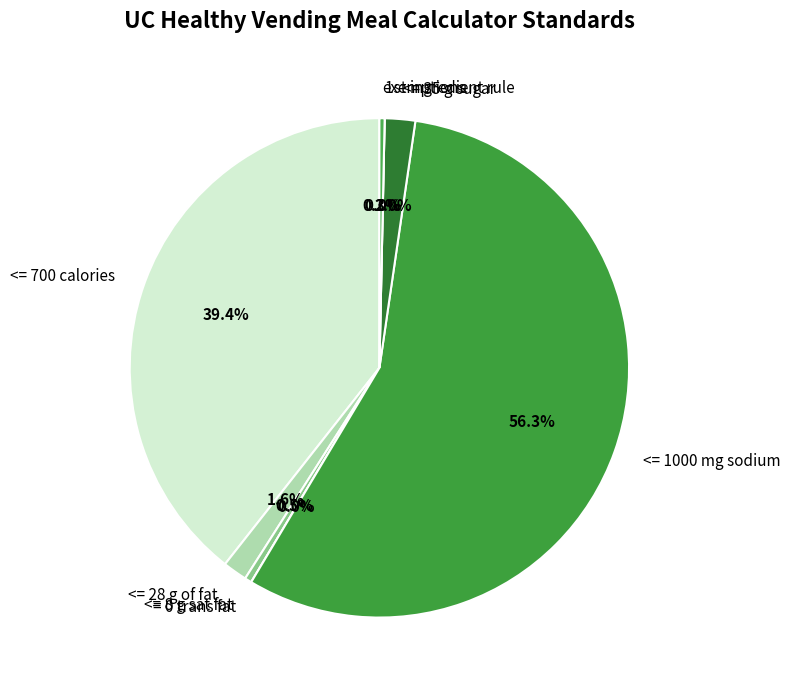

Is it true that = 0 trans fat is 0% of the pie?

True